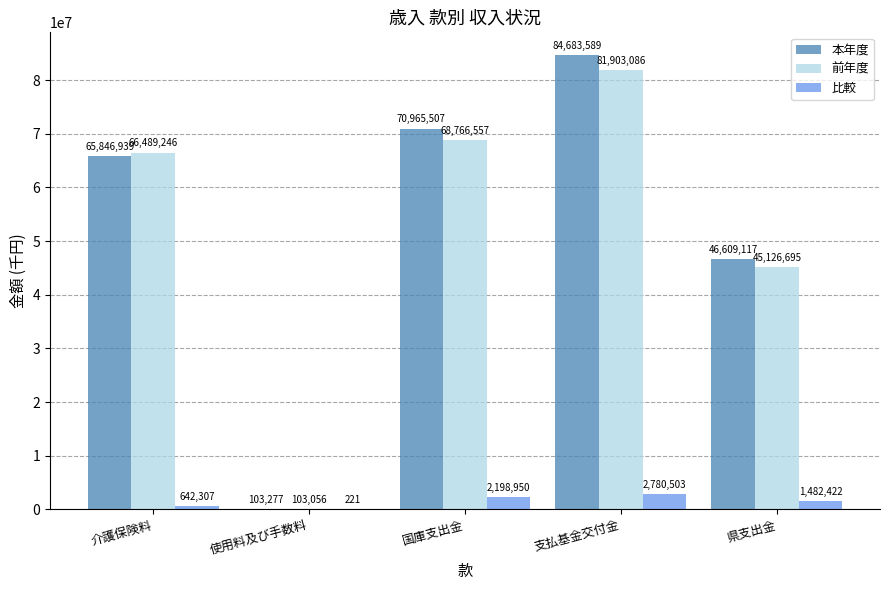

How many distinct data groups are displayed?

3